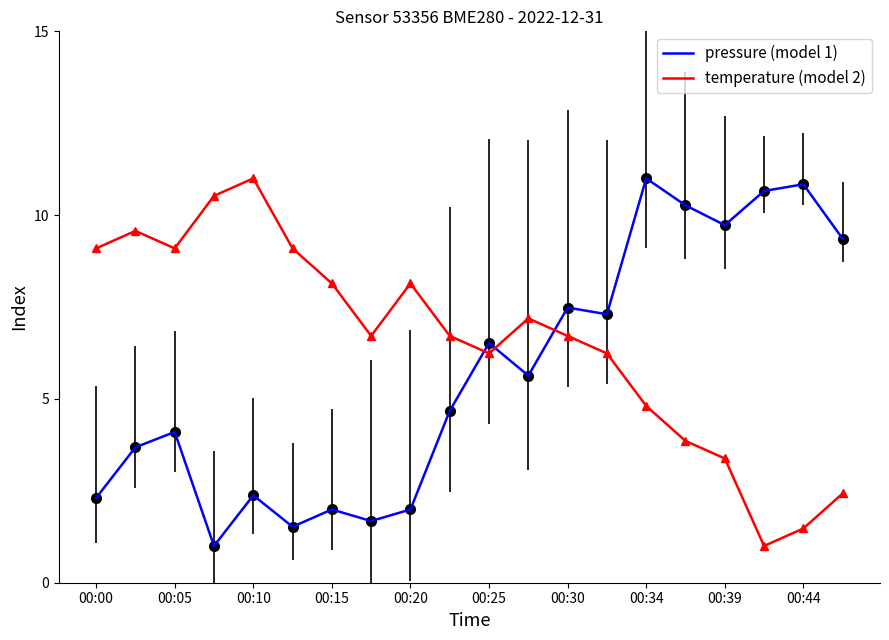

How many categories are shown in the chart?

20